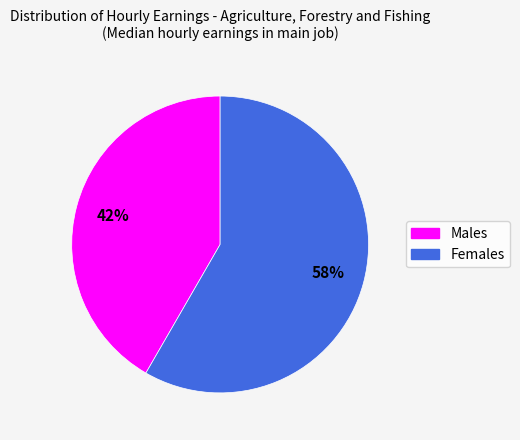

Combined, do Males and Females account for over 50%?

Yes